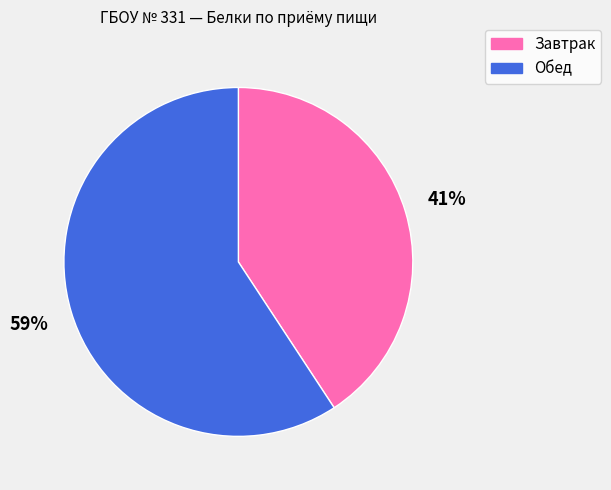

Rank the categories by value from highest to lowest.

Обед, Завтрак